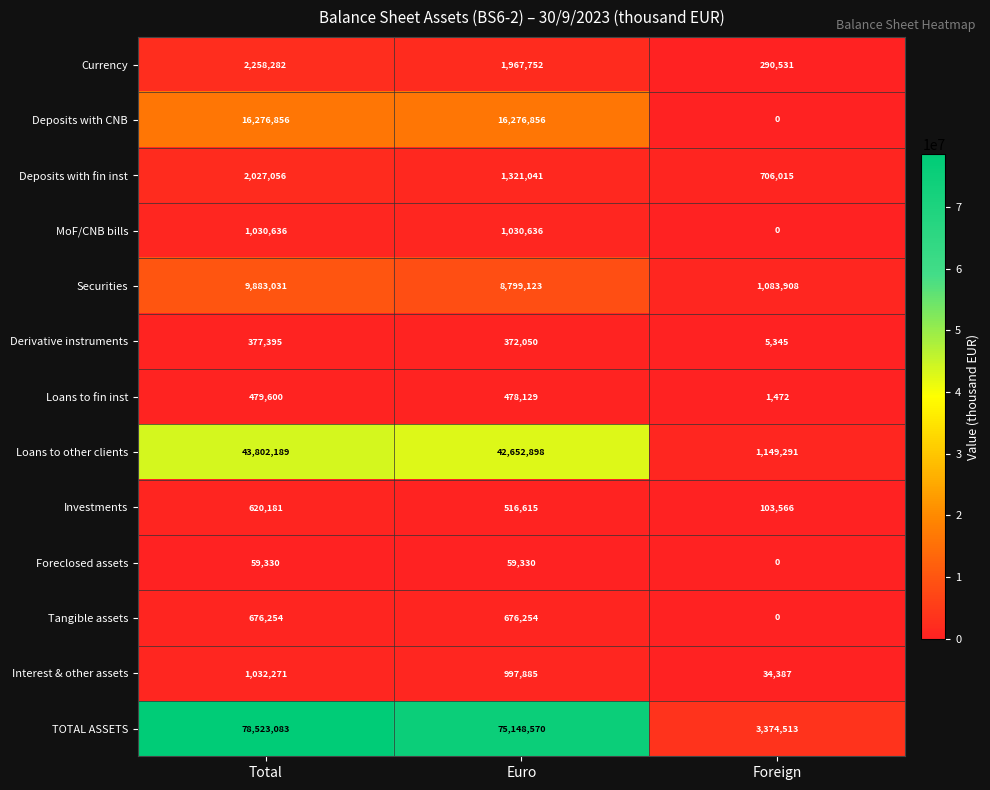

The value of Loans to fin inst at Total is 119402. True or false?

False